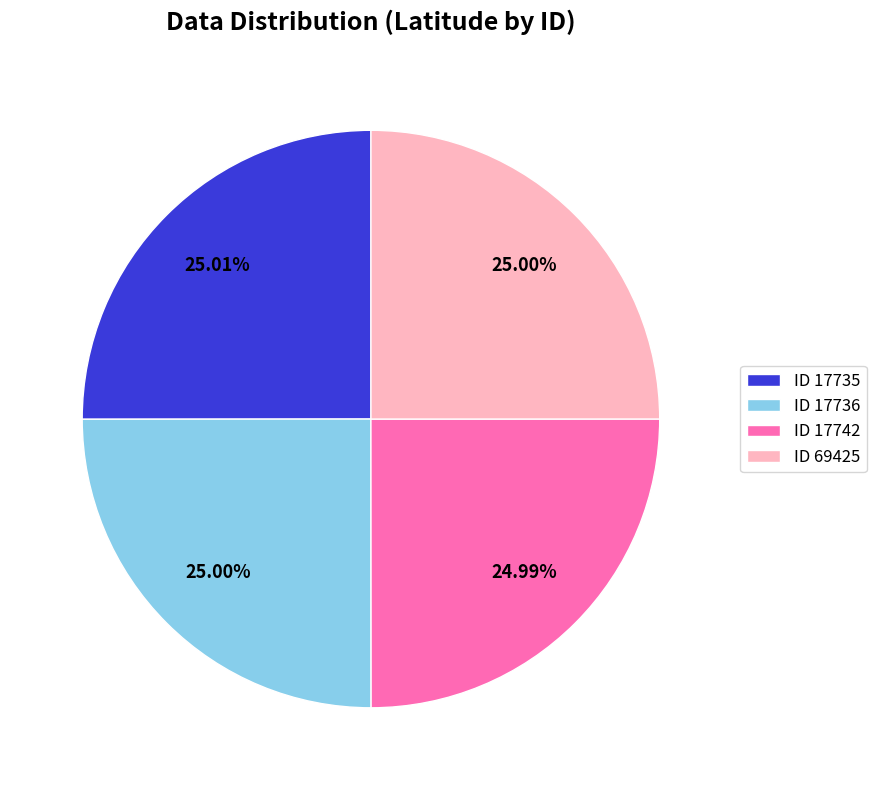

Approximately how many times larger is the value at ID 17735 compared to ID 17736?

1.0